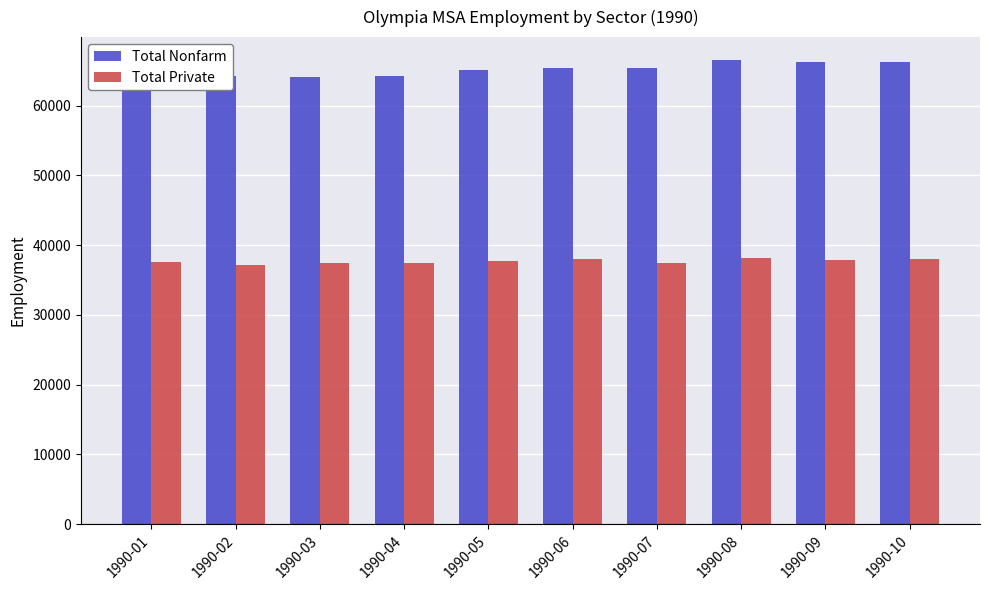

Which series has the widest spread of values?

Total Nonfarm